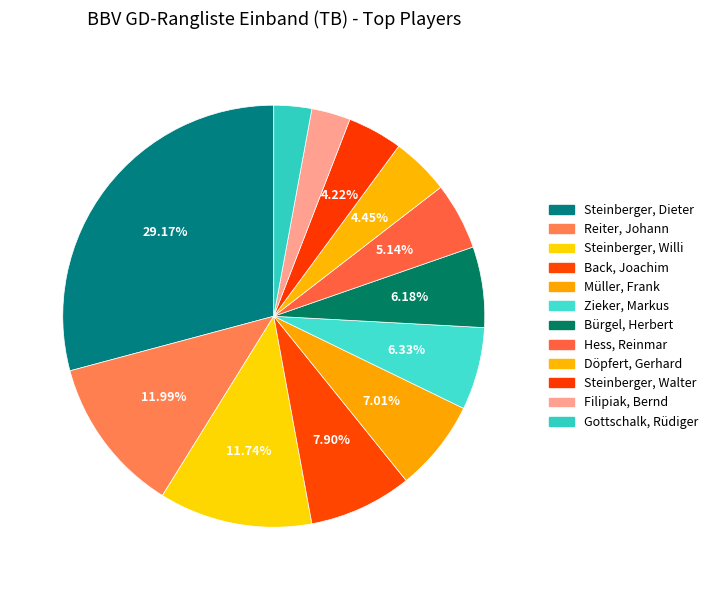

Count the number of slices in the pie.

12